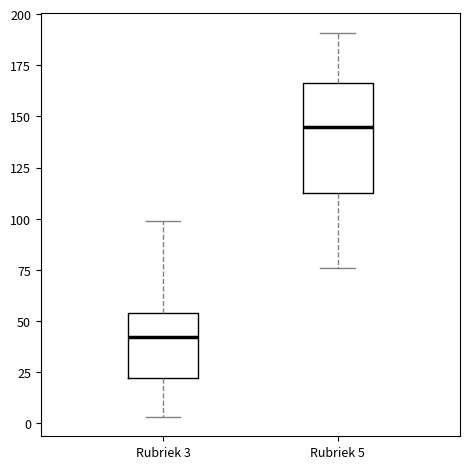

Reading left to right, transcribe this box plot: for each box, give where its median line is, the range the box spans, and where its two whiskers end, as read against the y-axis. The values are not printed on the chart, so give them approximately, as read against the axis.

Rubriek 3: median 40, box 20 to 55, whiskers 5 to 100
Rubriek 5: median 145, box 115 to 165, whiskers 75 to 190